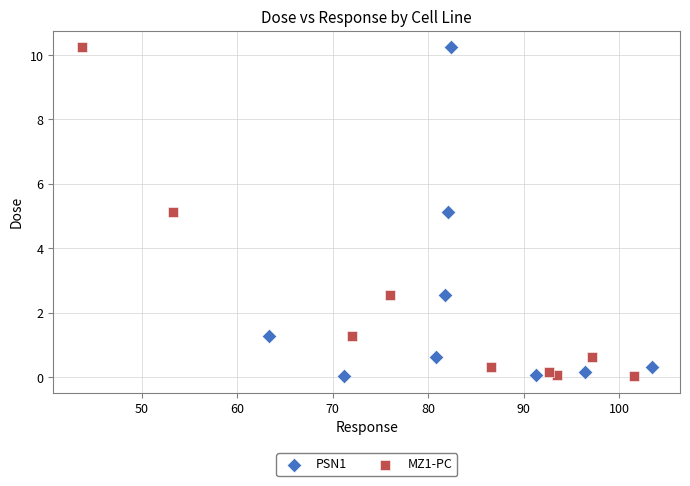

What are all the series names shown in the legend?

PSN1, MZ1-PC